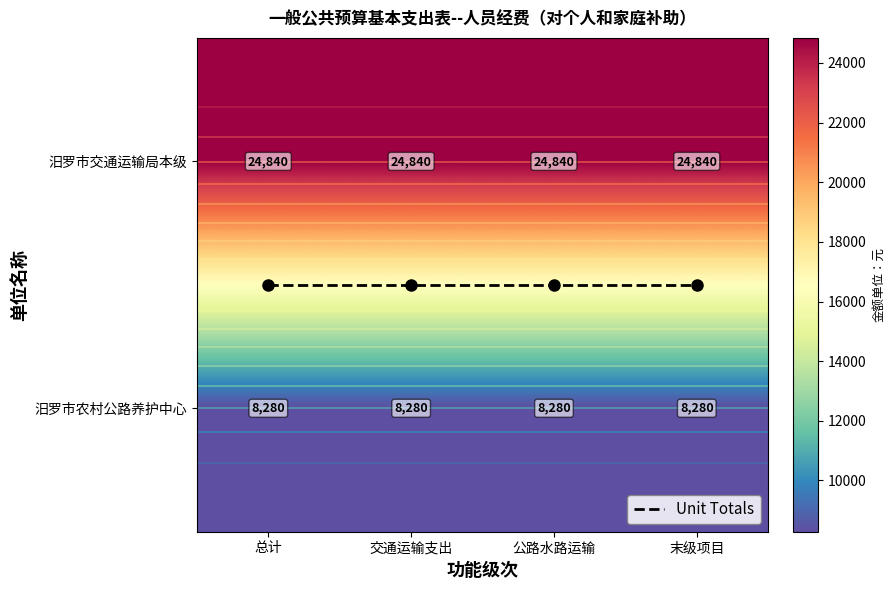

Is it true that 汨罗市交通运输局本级 equals 12831.0 at 总计?

False